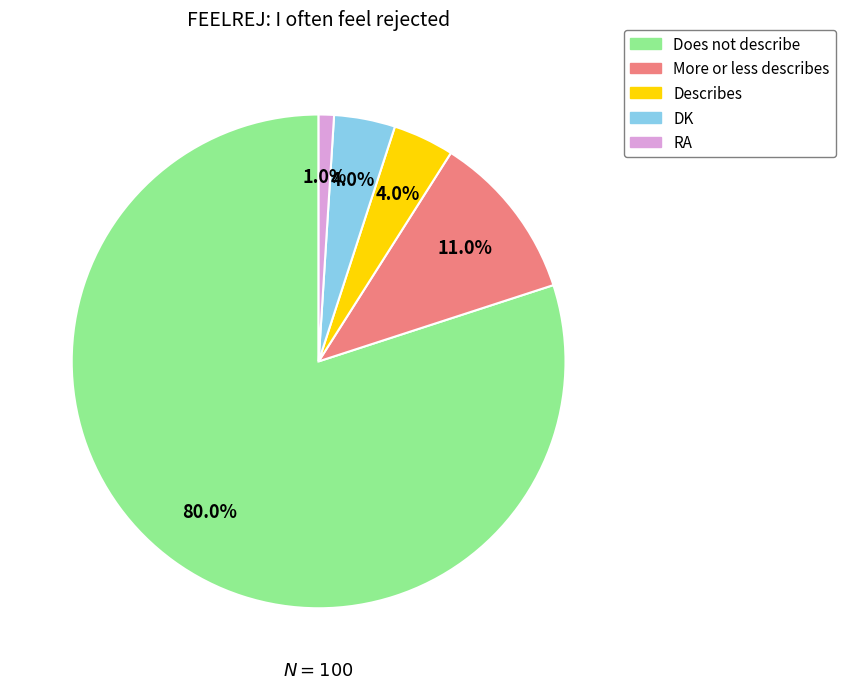

Is it true that Does not describe is 80% of the pie?

True